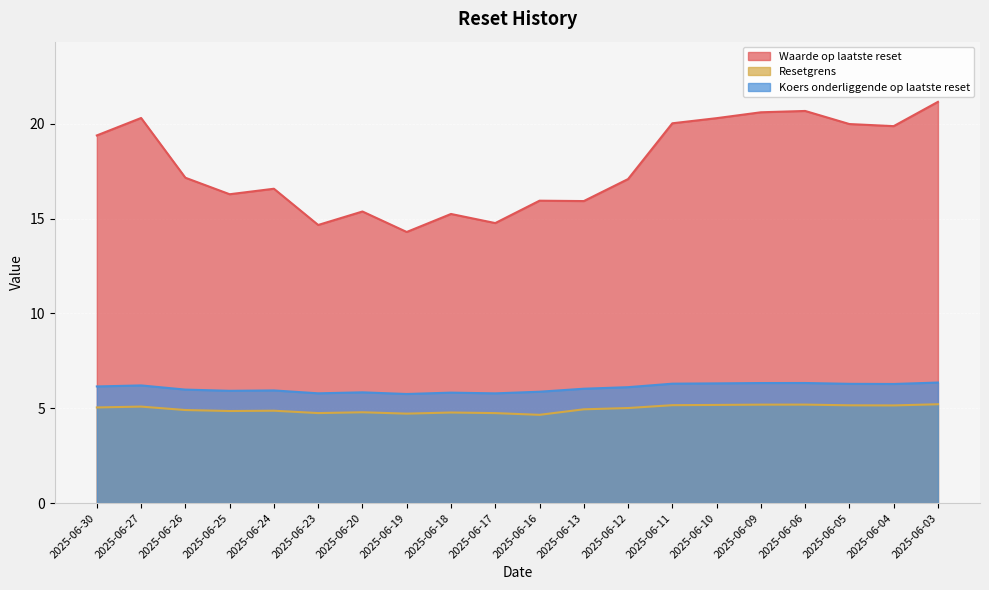

True or false: Koers onderliggende op laatste reset and Waarde op laatste reset cross at least once.

False